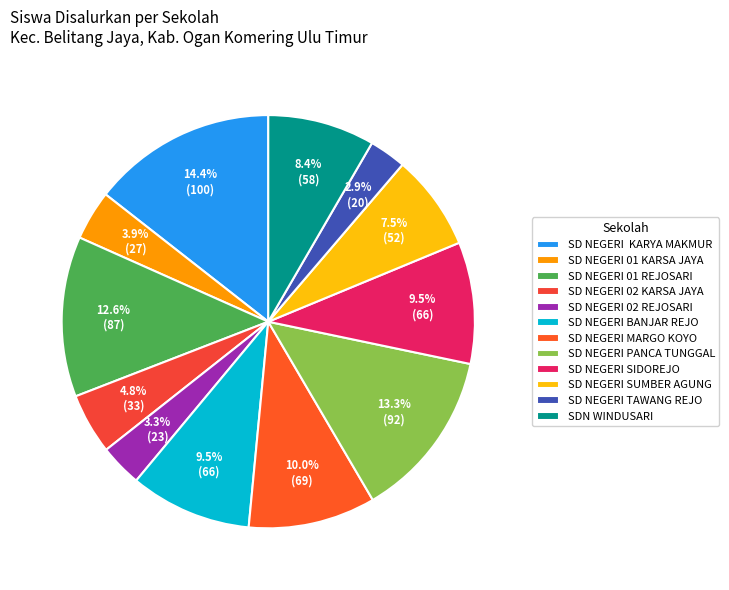

Combined, do SD NEGERI BANJAR REJO and SD NEGERI TAWANG REJO account for over 50%?

No